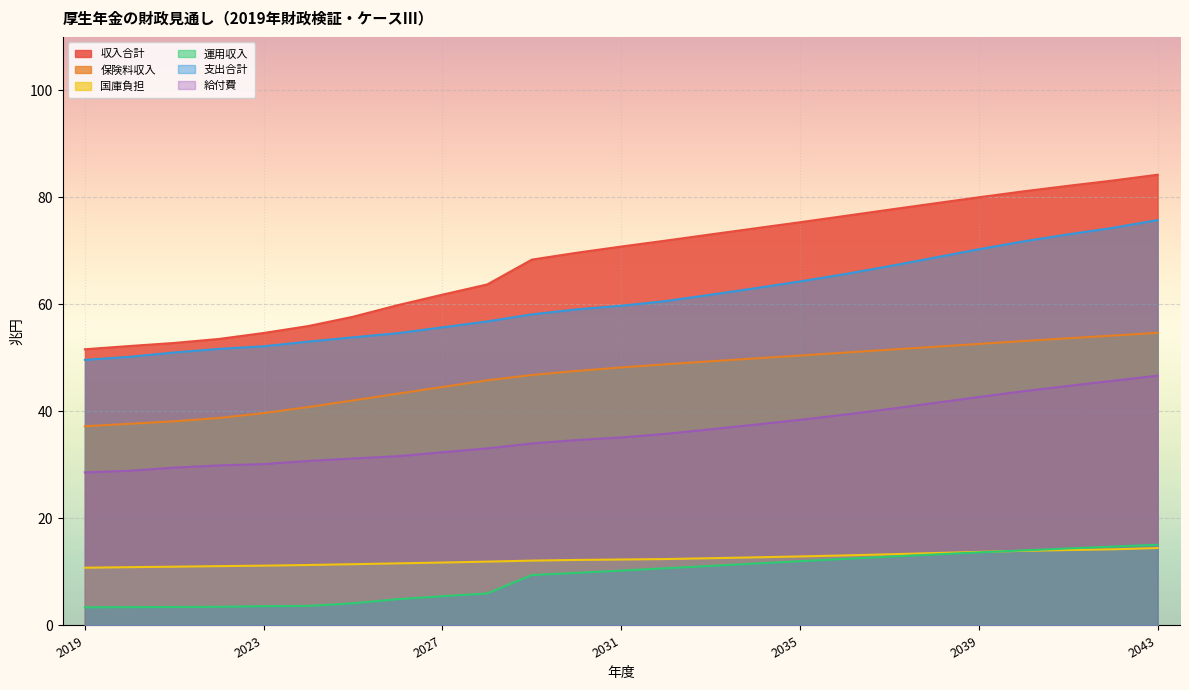

How many lines are shown in the chart?

6